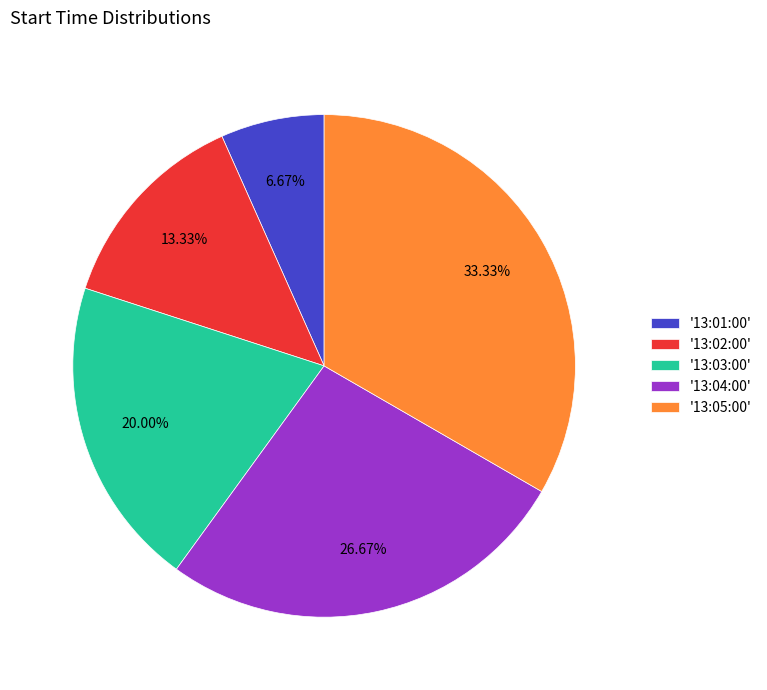

What is the smallest slice in the pie chart?

'13:01:00'